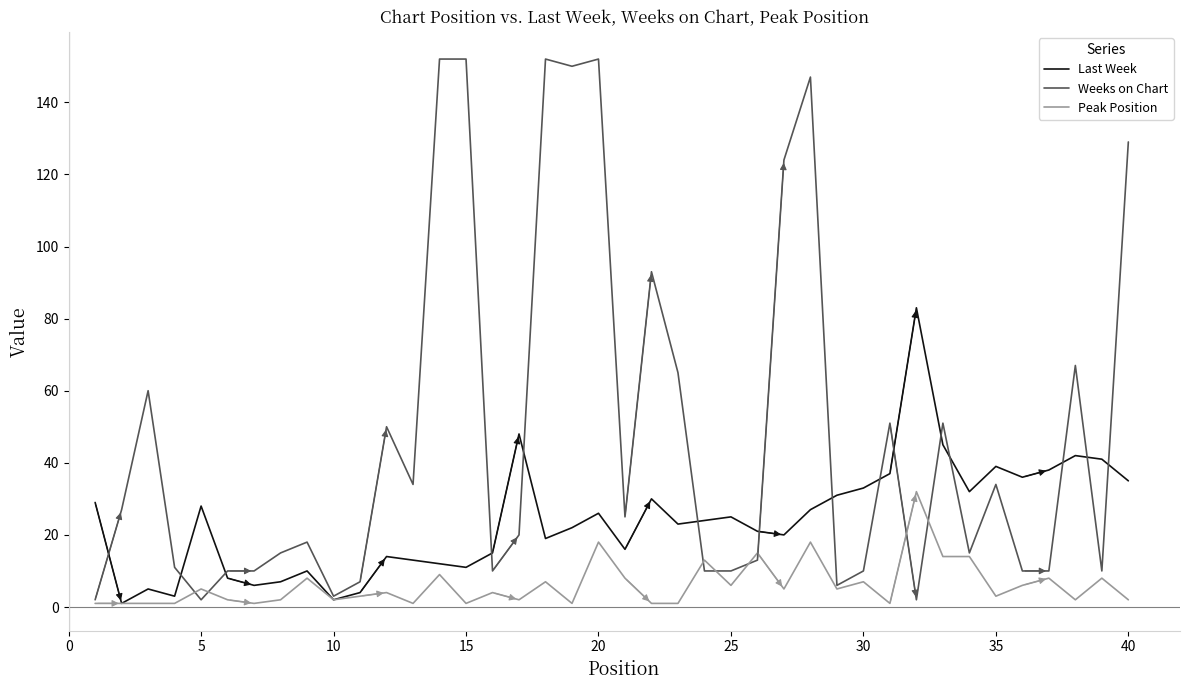

Which series has the widest spread of values?

Weeks on Chart